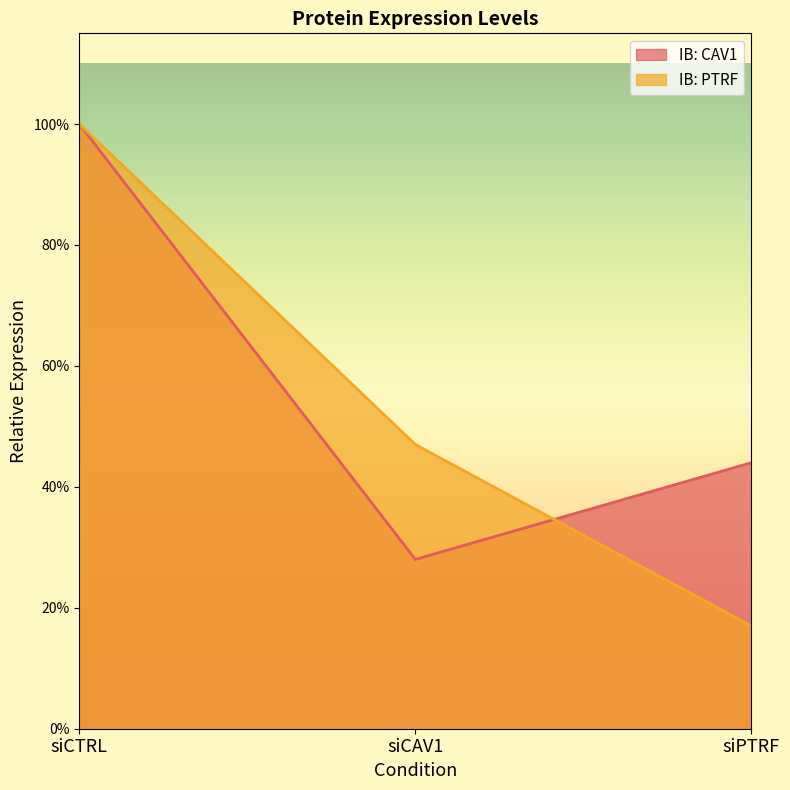

Which category has the lowest value across all series?

siPTRF